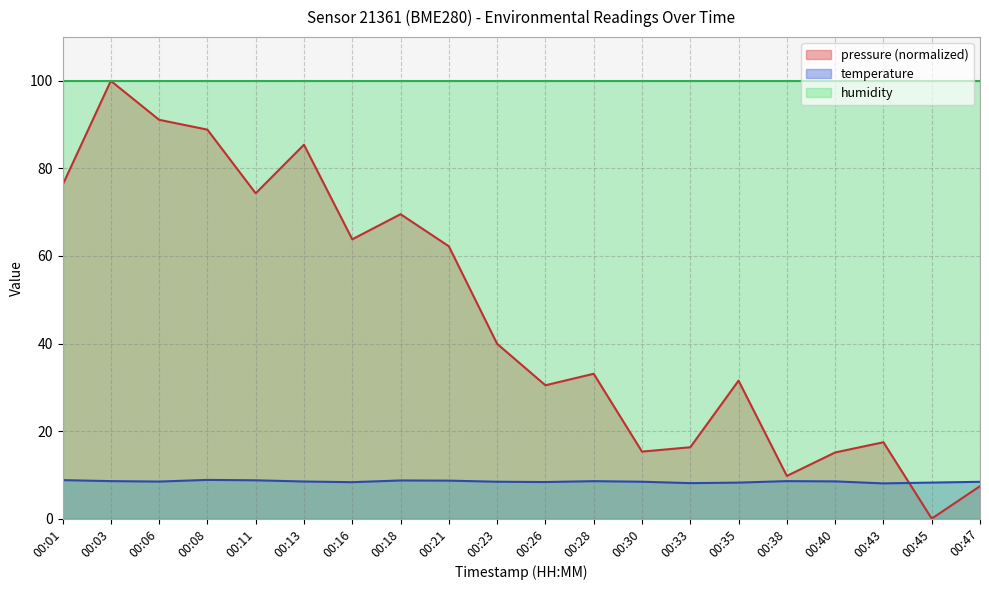

At which category does temperature reach its first local peak?

00:08